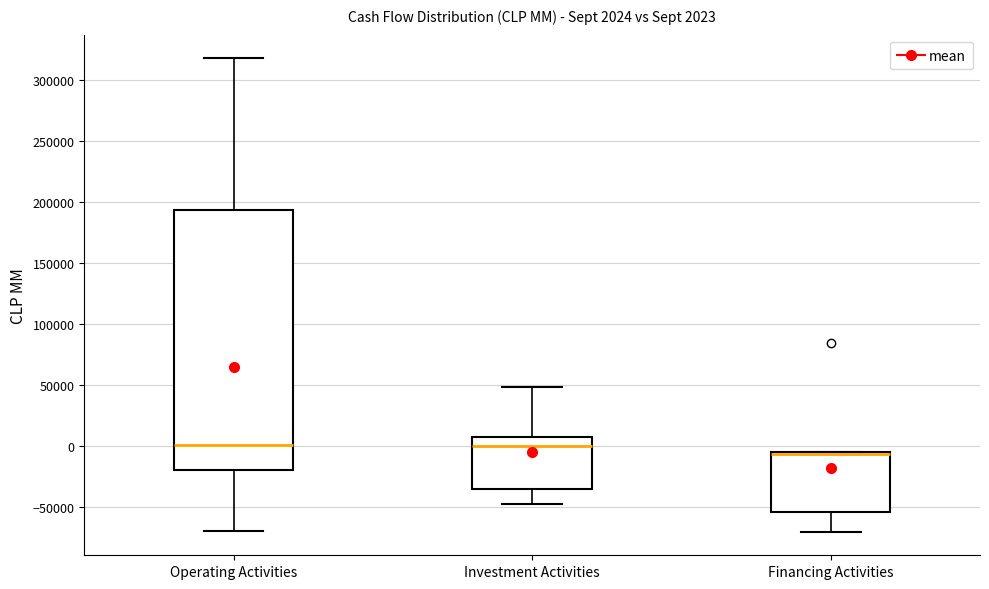

Which box has the lowest median line?

Financing Activities